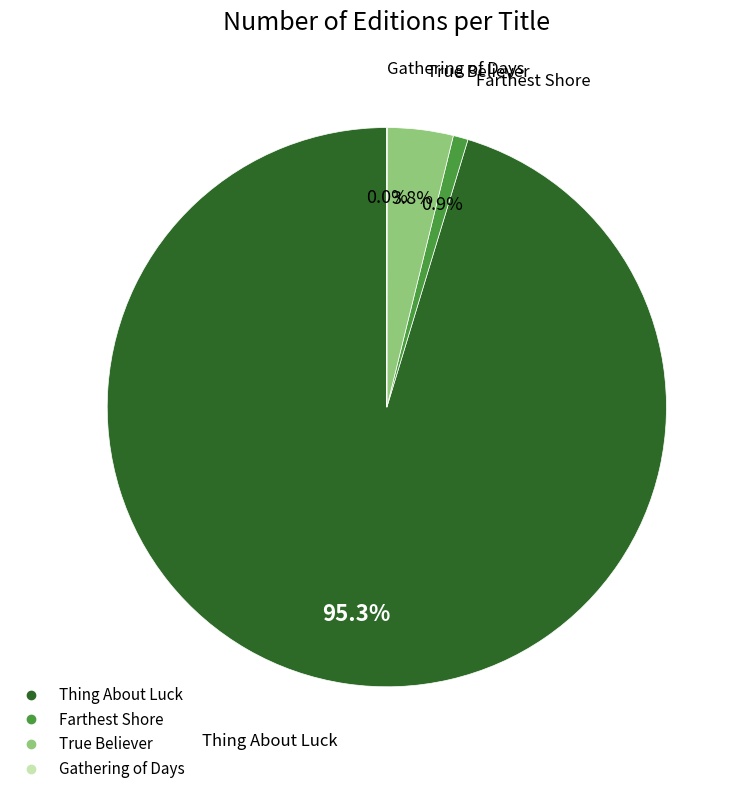

What is the largest slice in the pie chart?

Thing About Luck